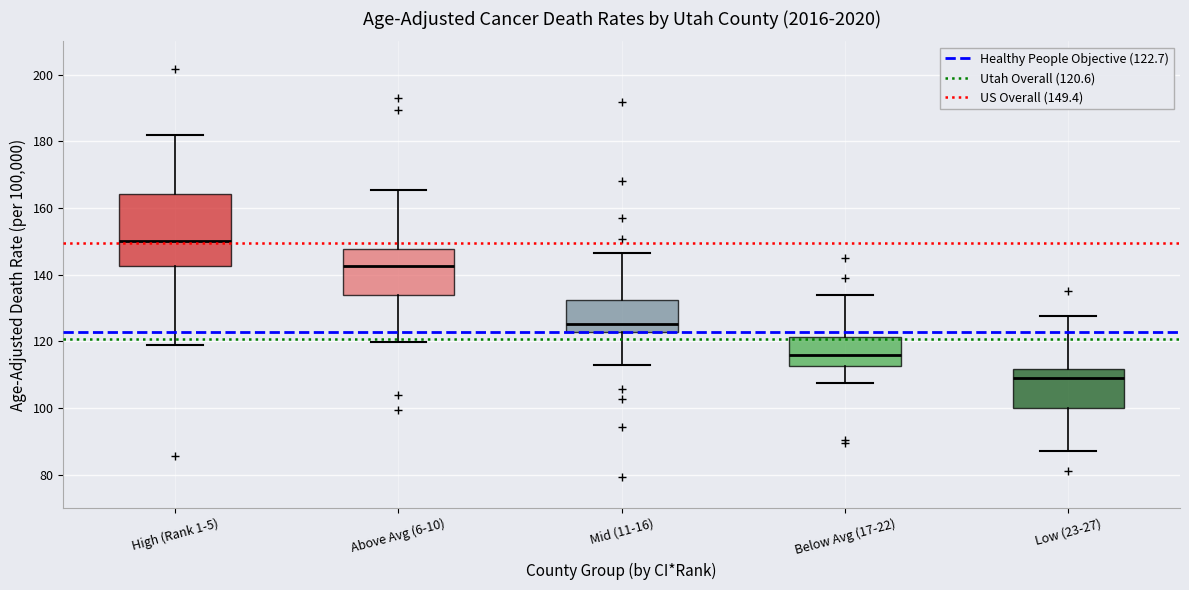

Comparing the boxes themselves (not the whiskers), which one is the tallest?

High (Rank 1-5)